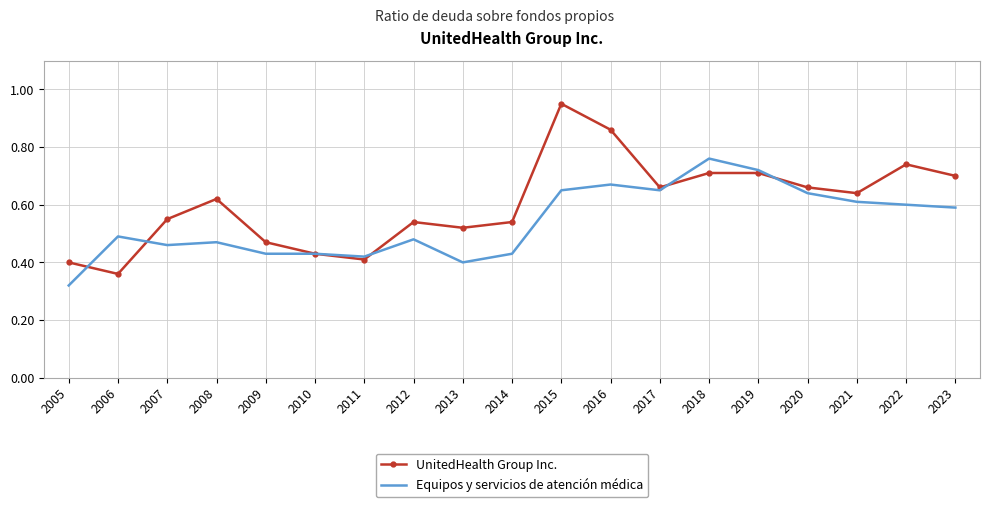

Which series has the largest total across all categories?

UnitedHealth Group Inc.